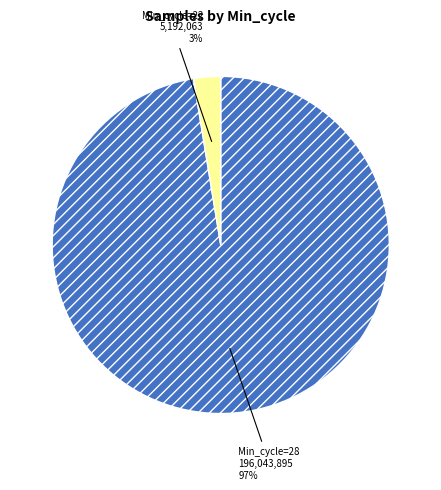

To the nearest percent, what is the combined percentage of Min_cycle=22 and Min_cycle=28?

100%